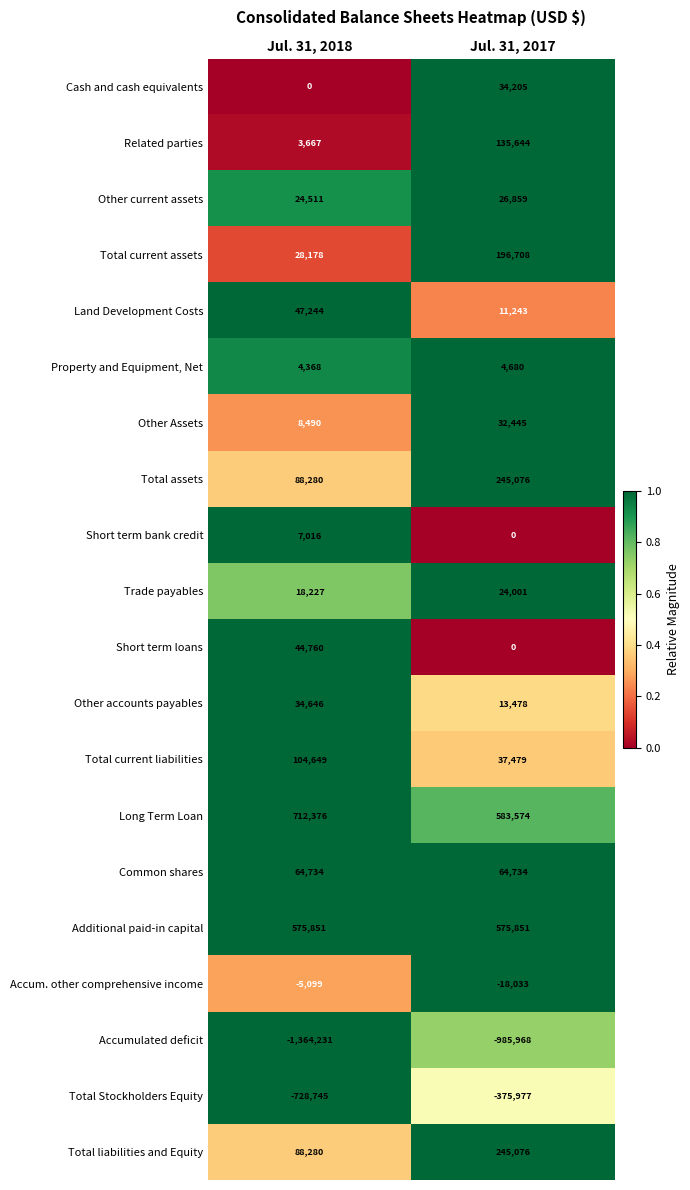

Which series has the largest range (max minus min)?

Accumulated deficit